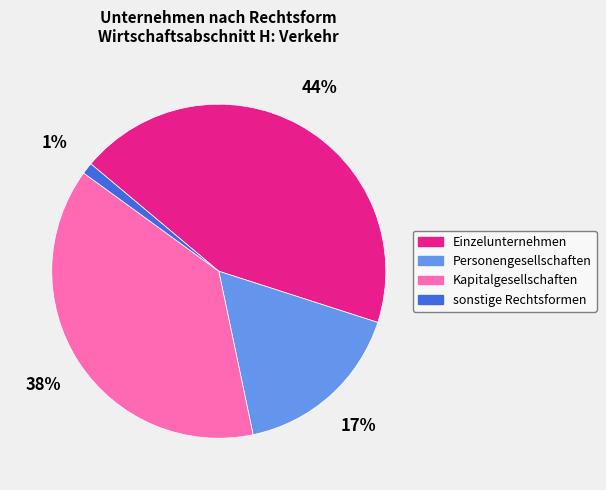

Which category has the smallest portion of the pie?

sonstige Rechtsformen